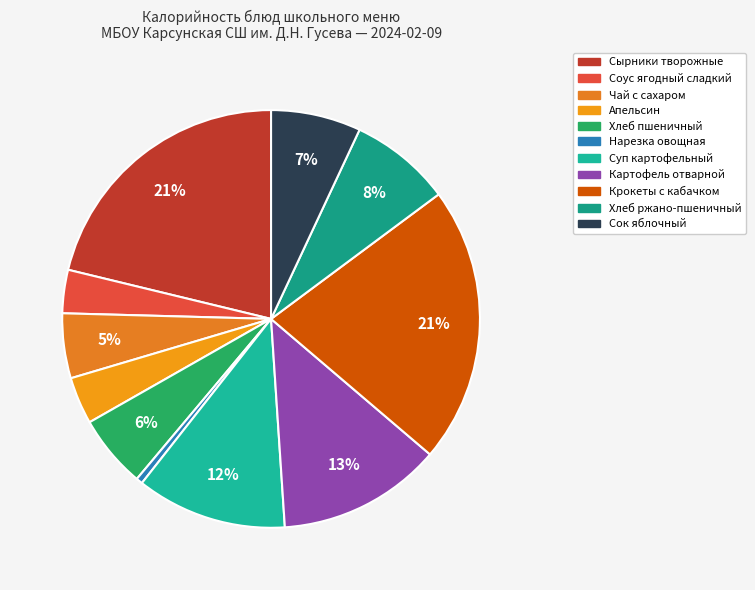

Is it true that Хлеб пшеничный is 6% of the pie?

True